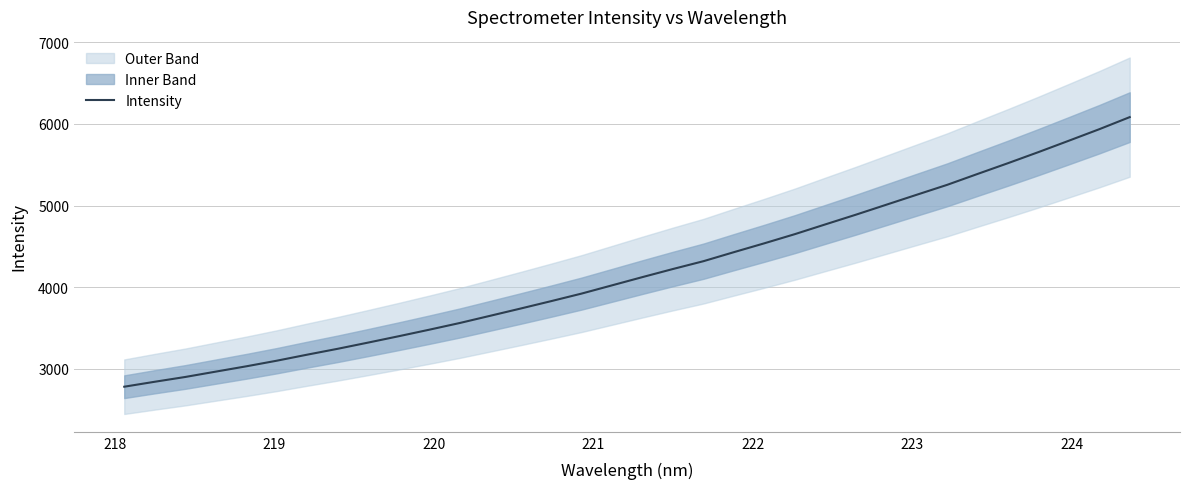

True or false: there are more than 0 points higher than both neighbors.

False